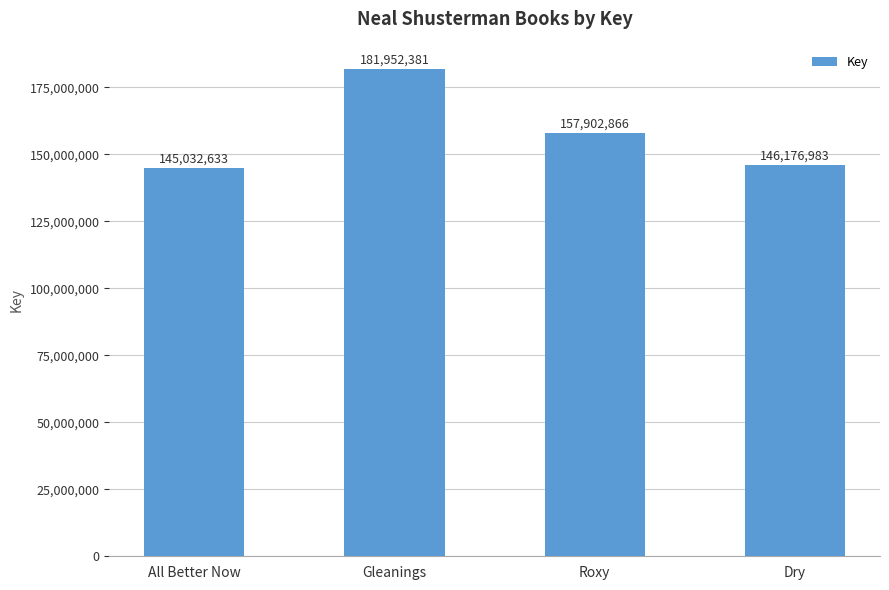

How many bars are there in total?

4